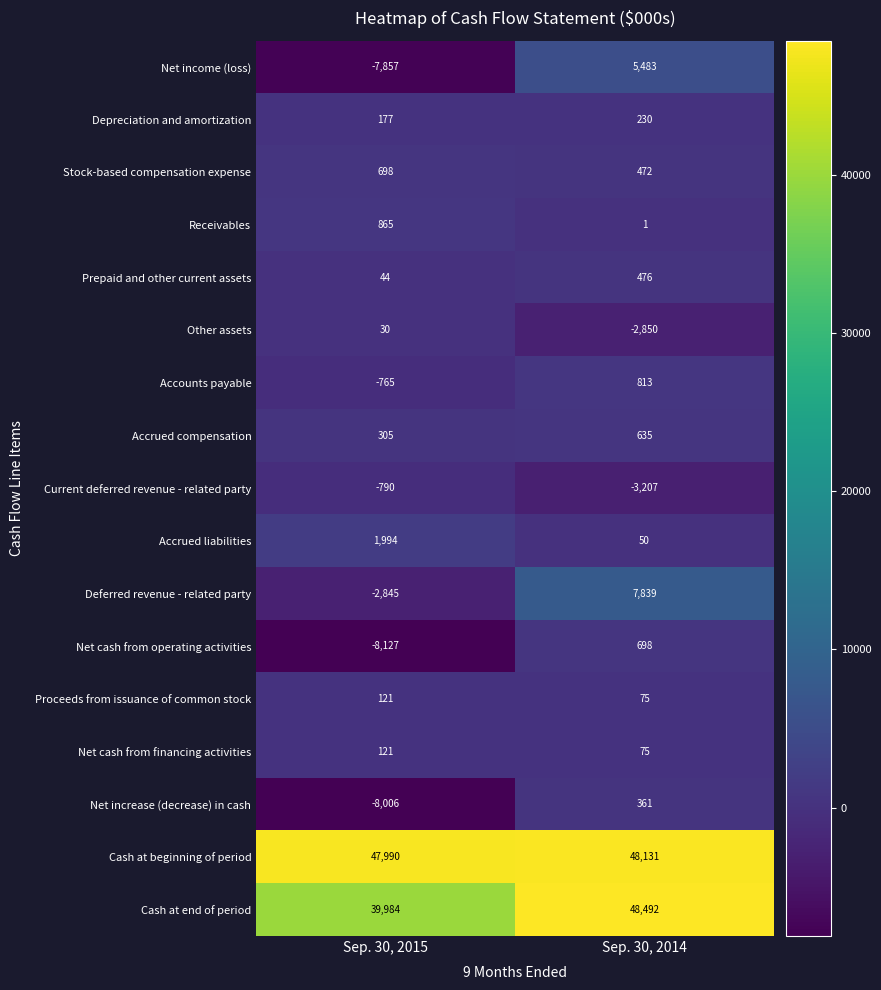

What is the total value across all series at Sep. 30, 2015?

63939